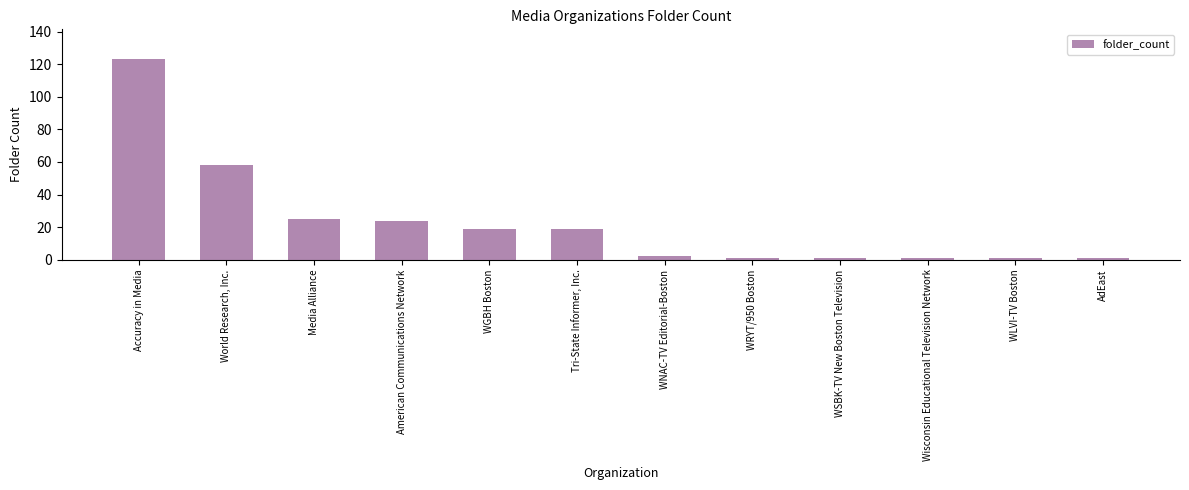

What value does the data have at American Communications Network?

24